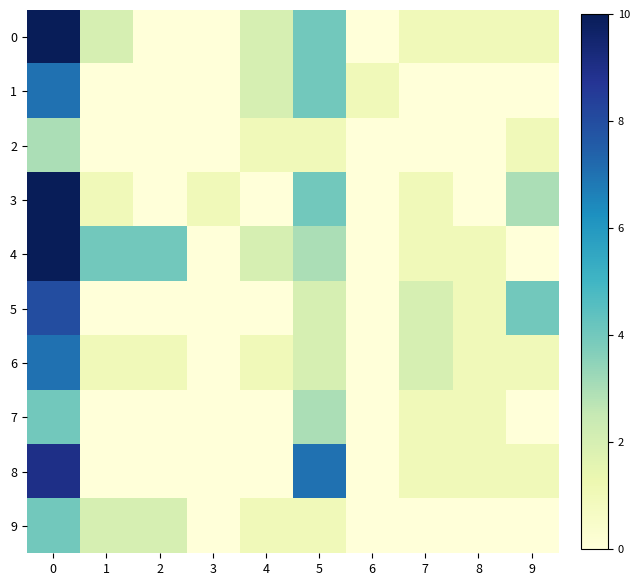

What is the difference between the highest and lowest values at 6?

1